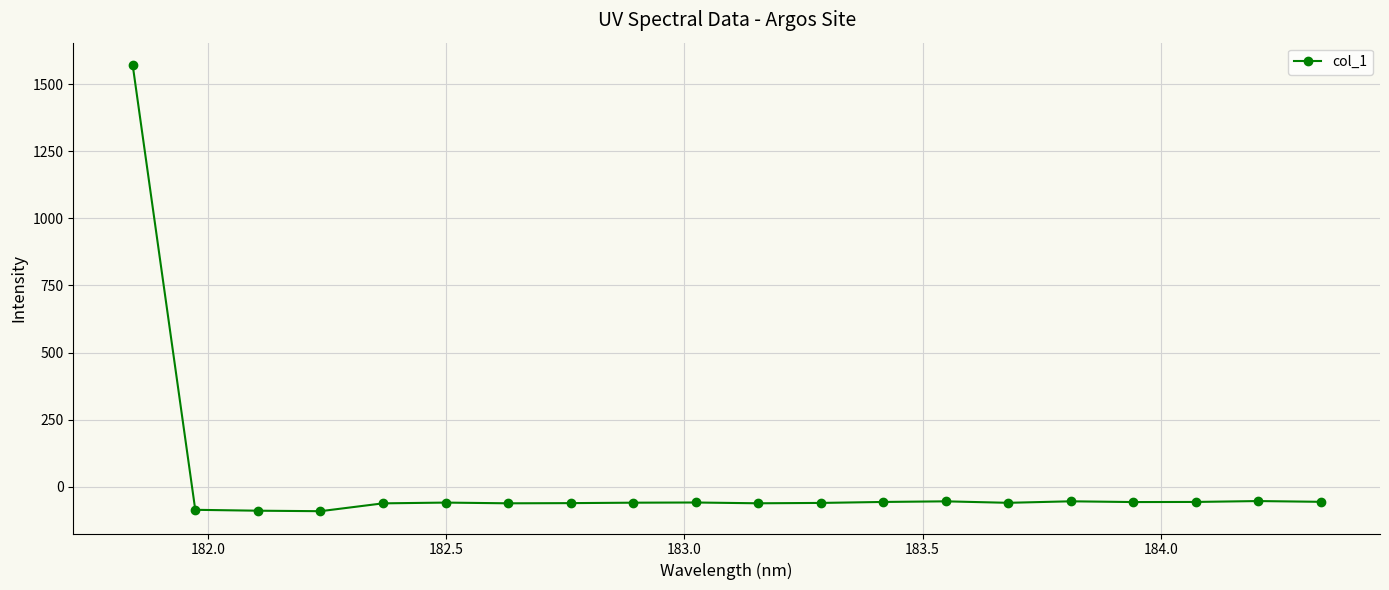

How many lines are shown in the chart?

1